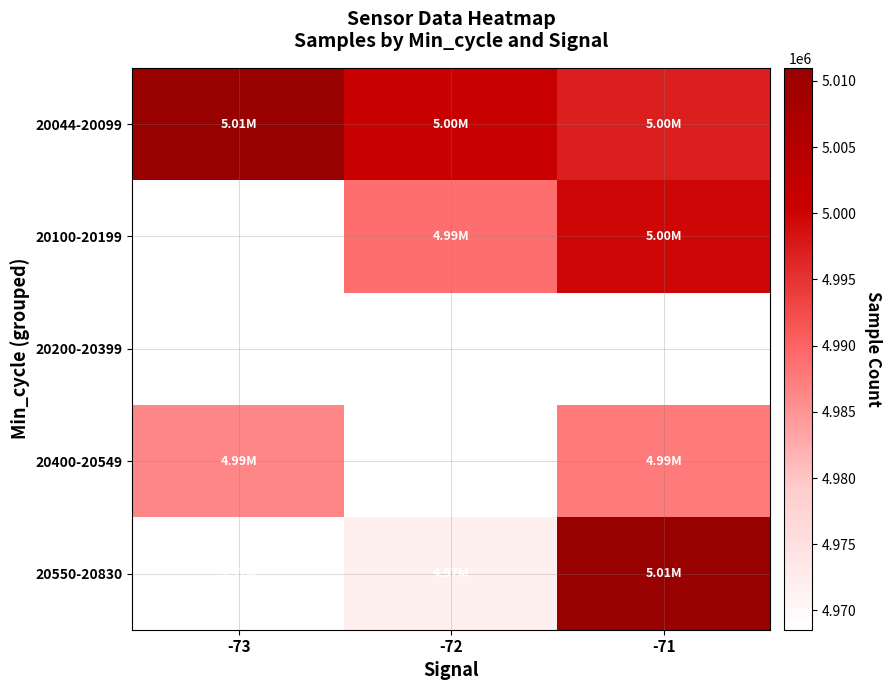

How many data points does each series have?

3